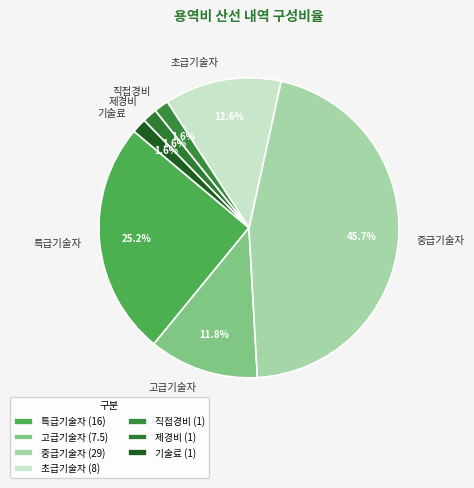

How many slices are in this pie chart?

7